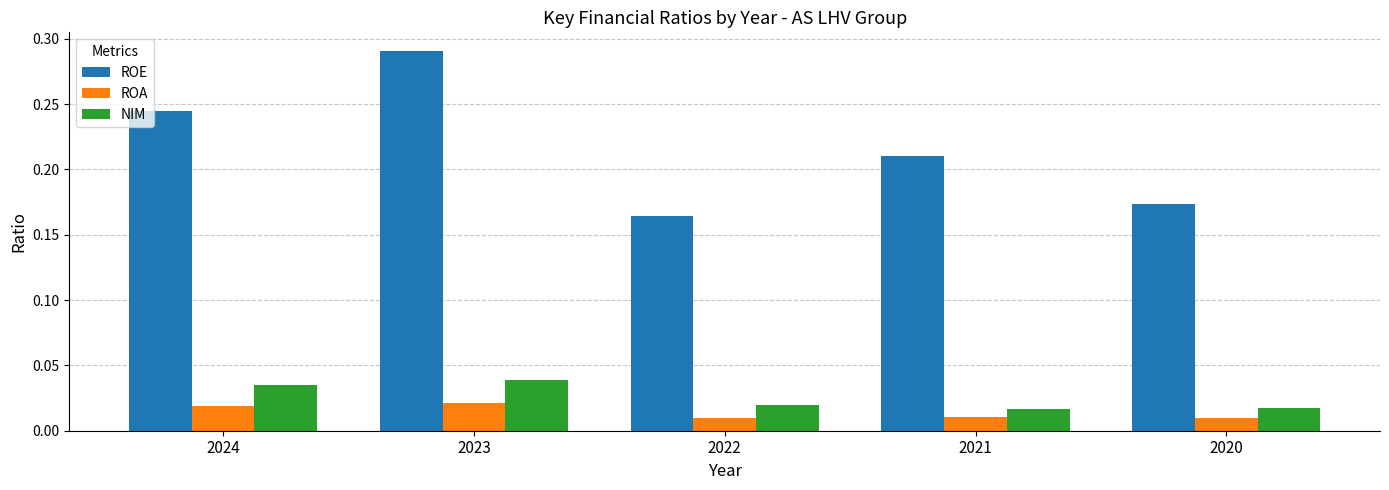

At which category does the chart reach its peak across all series?

2023